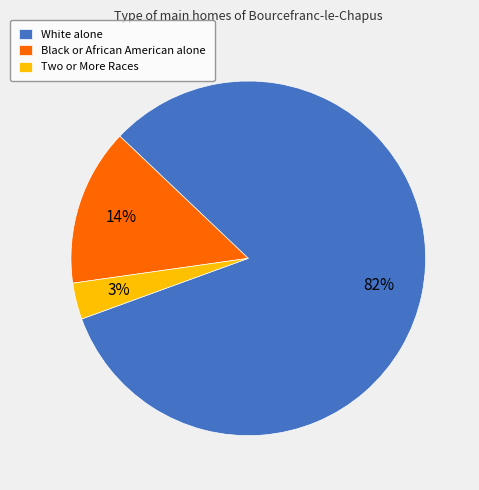

To the nearest percent, what percentage of the pie is Black or African American alone?

14%